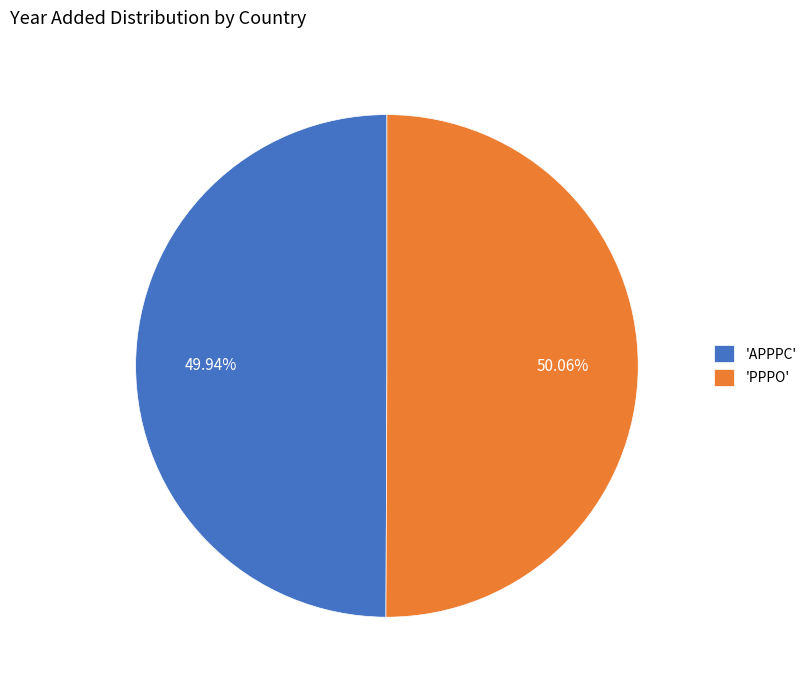

Do 'APPPC' and 'PPPO' together represent more than half of the pie?

Yes